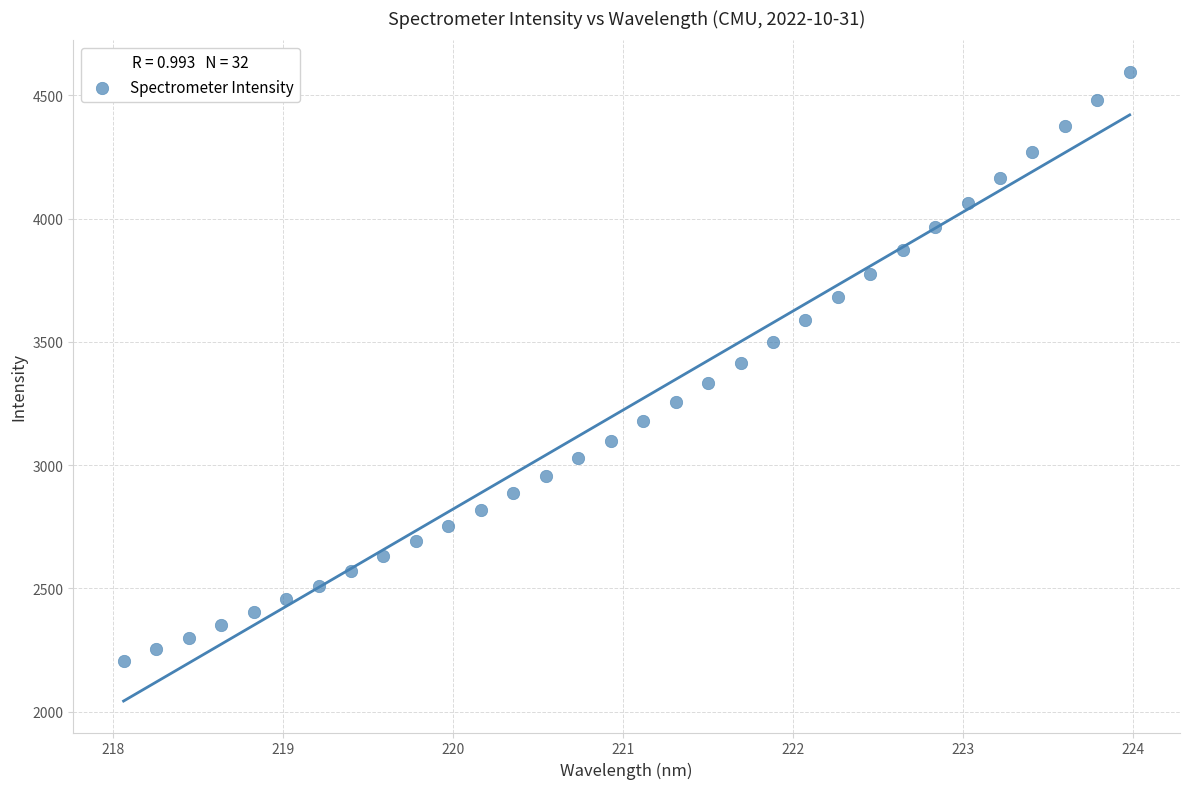

What is the range of X values (max minus min)?

5.9